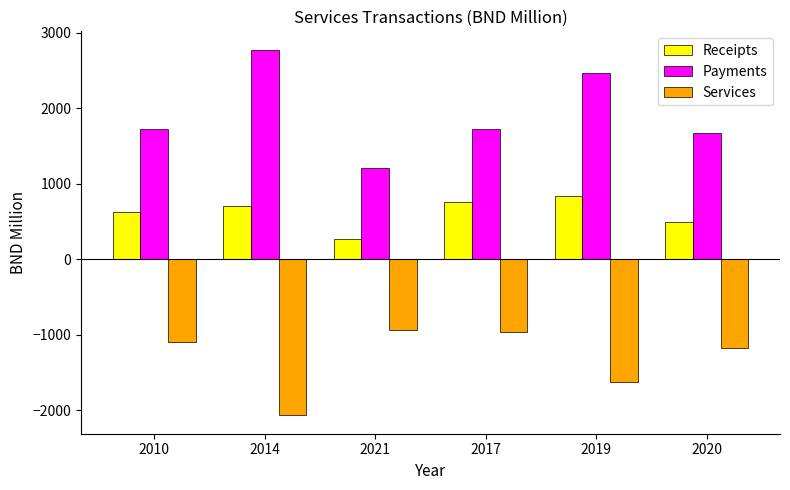

Rank the series by their average value, from lowest to highest.

Services, Receipts, Payments